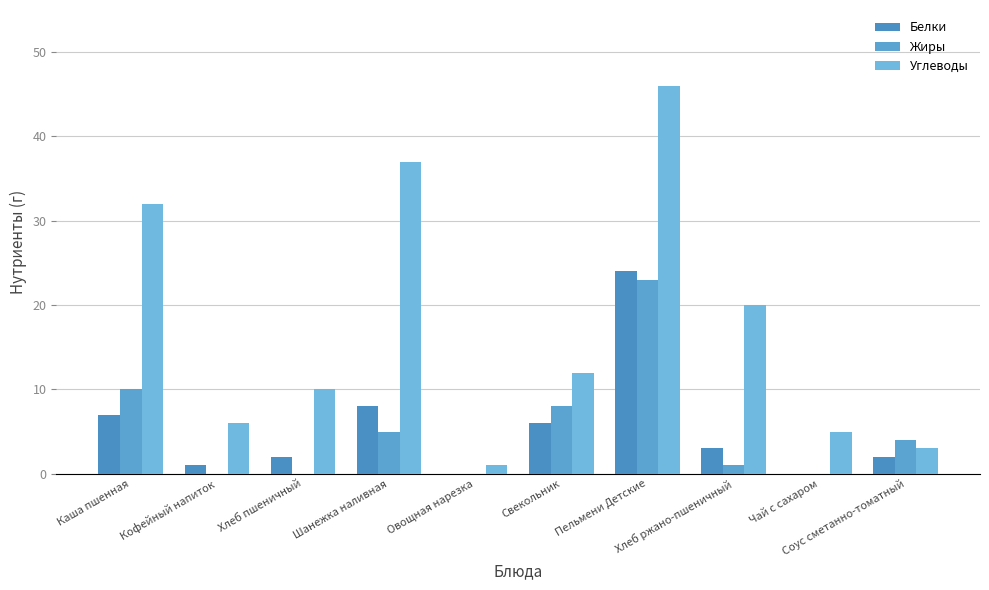

At which label does Белки first exceed 3?

Каша пшенная